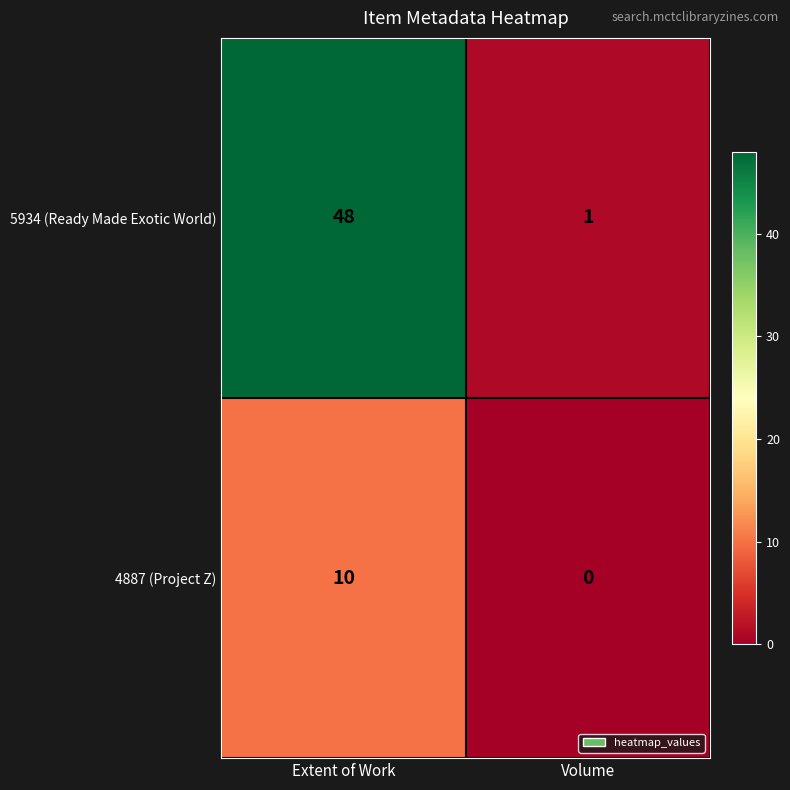

What is the sum of all 5934 (Ready Made Exotic World) values?

49